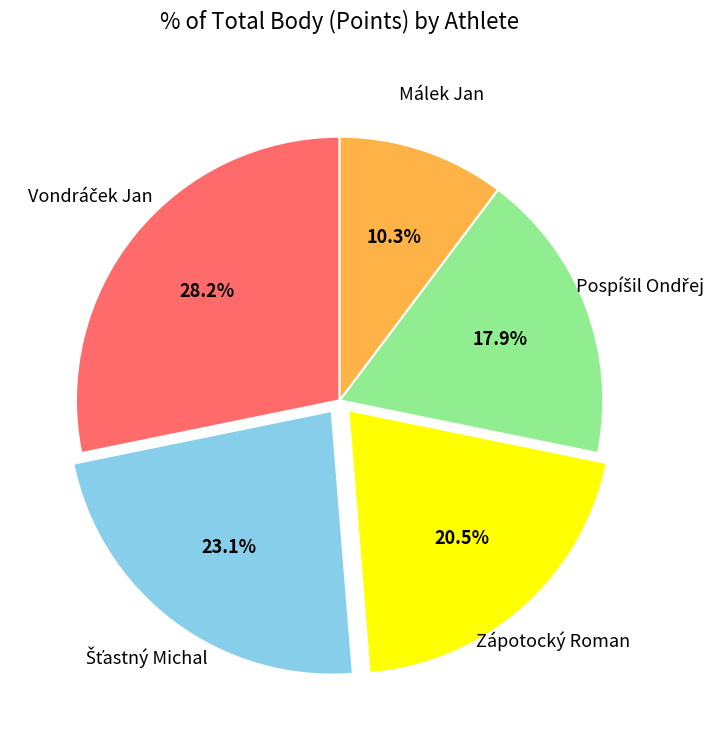

Does any single category account for the majority?

No